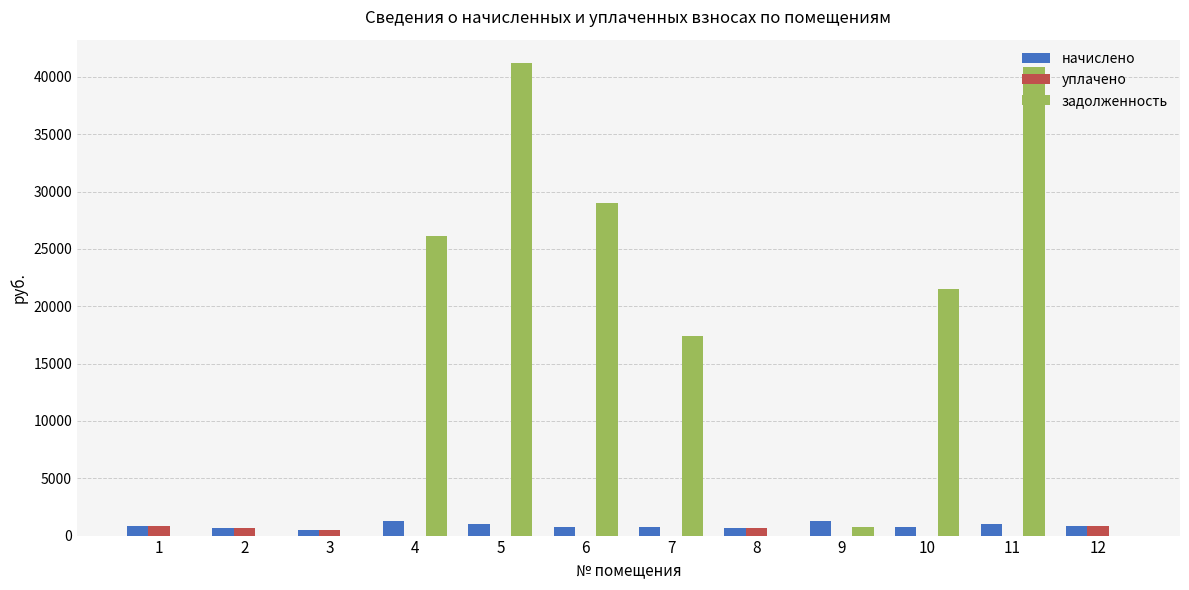

What is the greatest value displayed?

41181.4